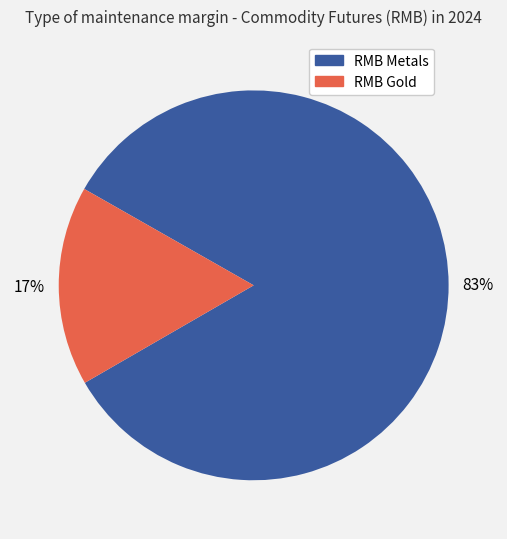

Is there a majority slice in this chart?

Yes